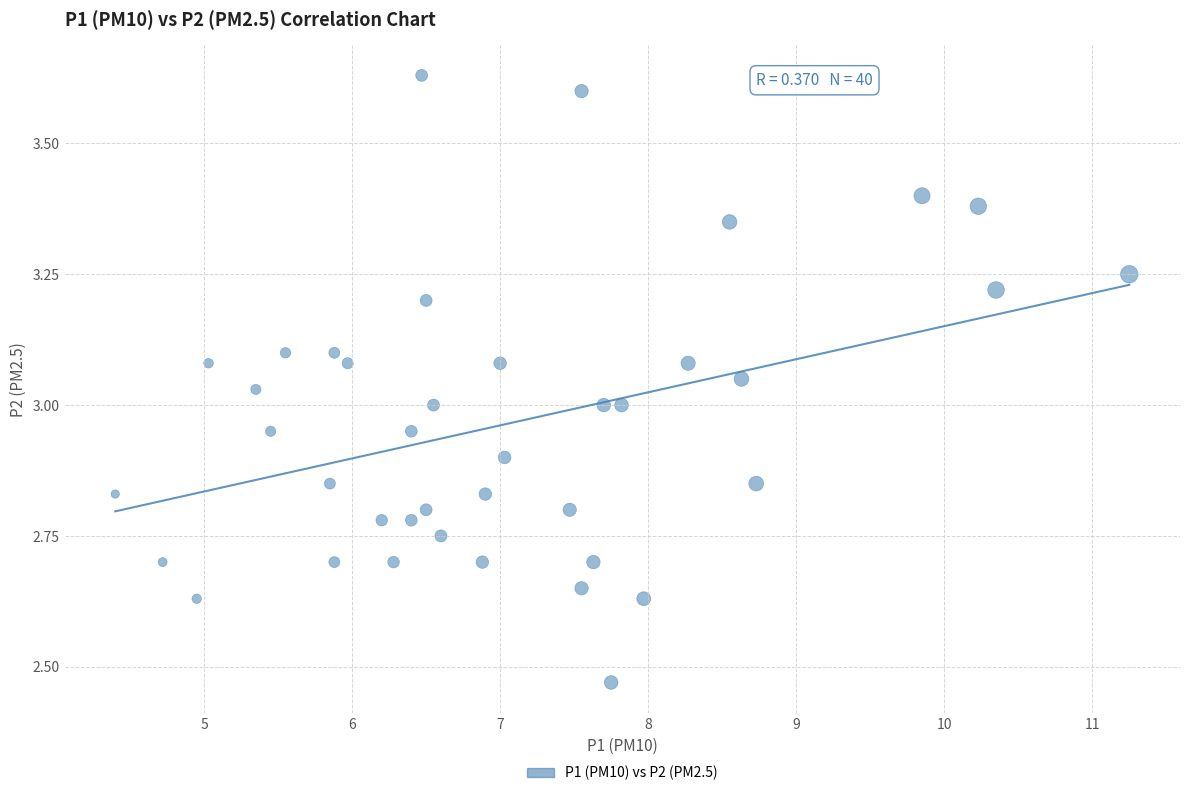

What is the range of X values (max minus min)?

6.8